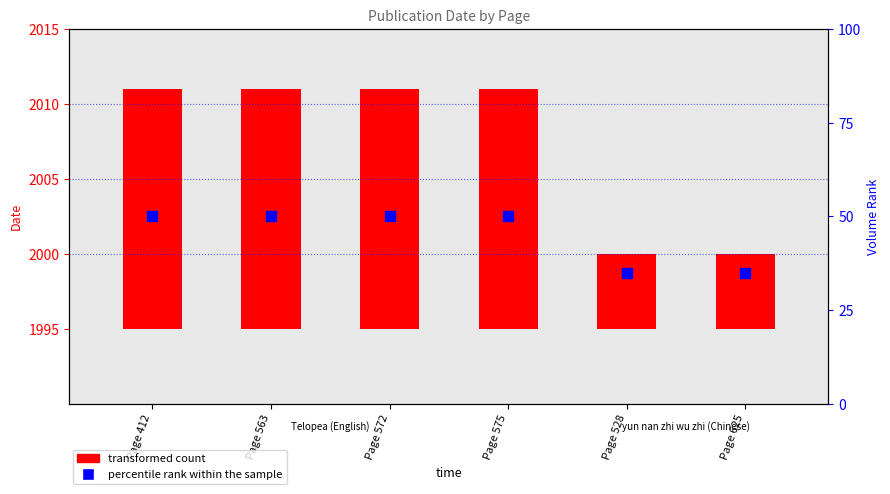

Does the chart contain stacked bars?

No